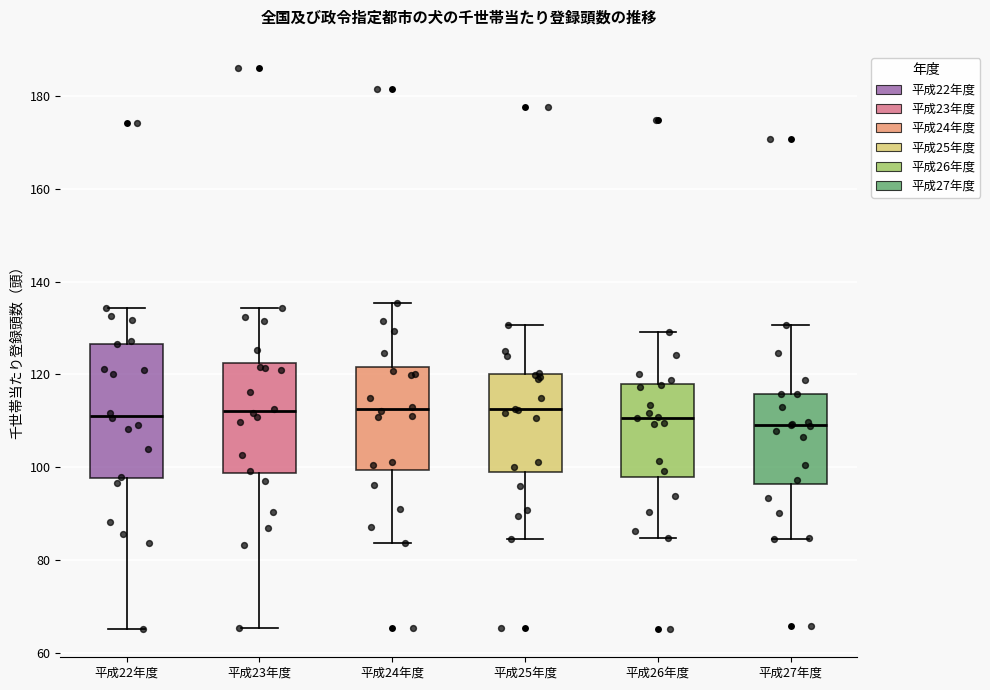

Reading left to right, transcribe this box plot: for each box, give where its median line is, the range the box spans, and where its two whiskers end, as read against the y-axis. The values are not printed on the chart, so give them approximately, as read against the axis.

平成22年度: median 112, box 98 to 126, whiskers 66 to 134
平成23年度: median 112, box 98 to 122, whiskers 66 to 134
平成24年度: median 112, box 100 to 122, whiskers 84 to 136
平成25年度: median 112, box 100 to 120, whiskers 84 to 130
平成26年度: median 110, box 98 to 118, whiskers 84 to 130
平成27年度: median 110, box 96 to 116, whiskers 84 to 130